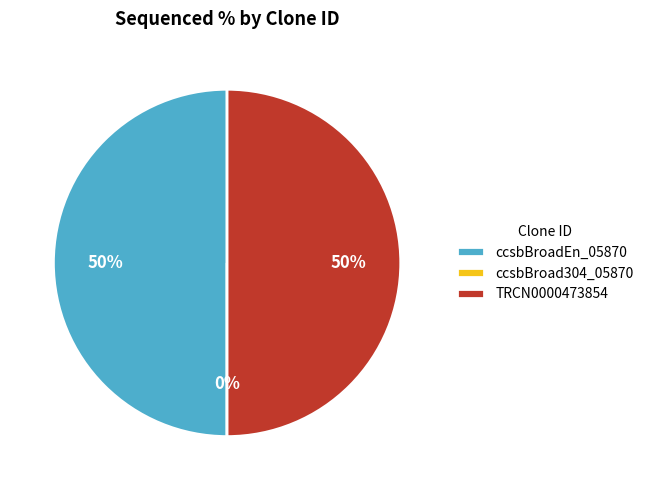

How many slices are in this pie chart?

3